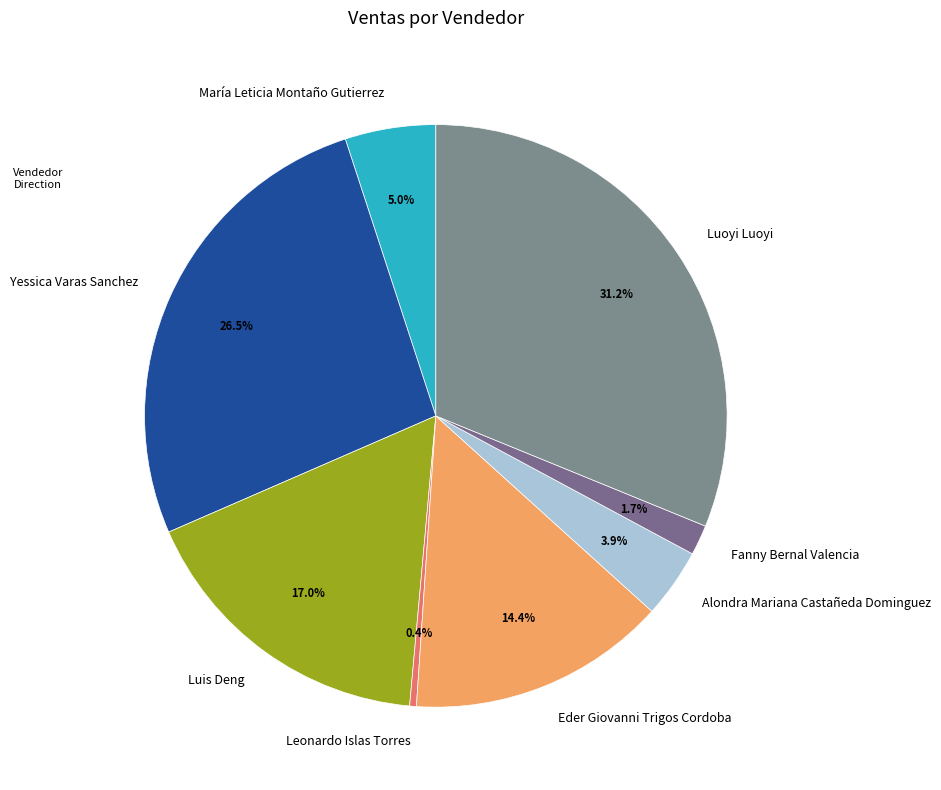

Is there any slice that represents more than half of the pie?

No